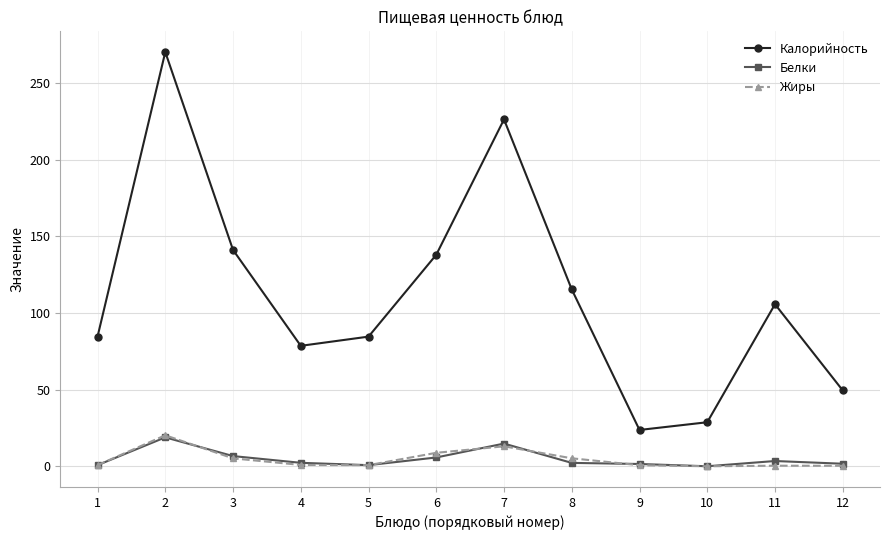

What is the maximum value for Калорийность?

270.3